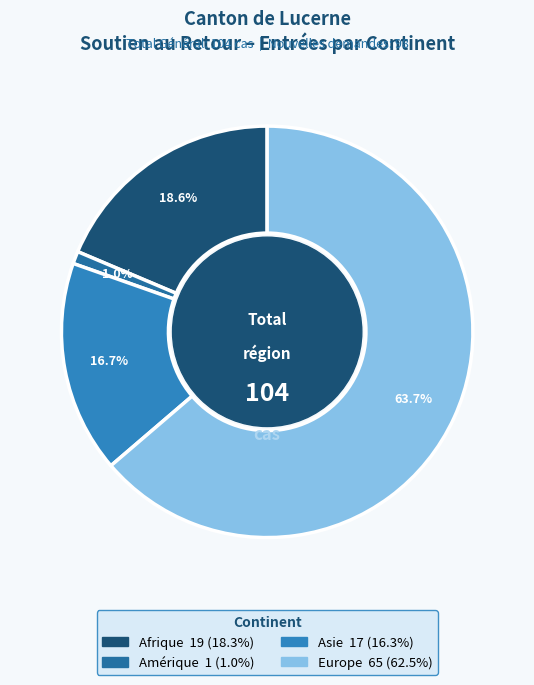

Which slice represents more than half of the pie?

Europe